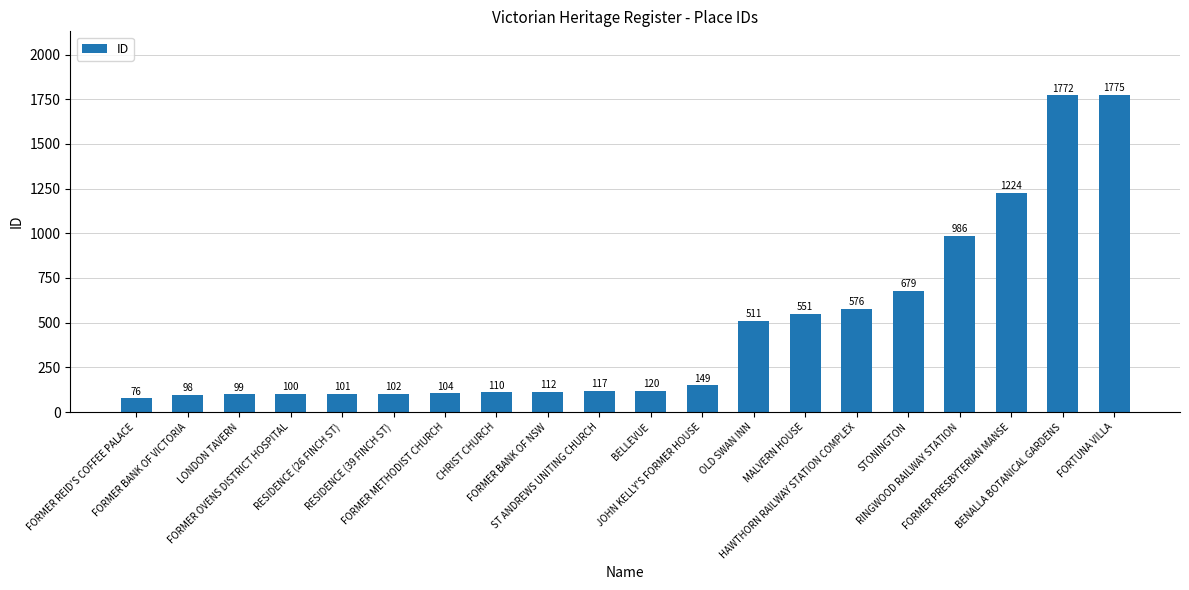

Is it true that the value at FORMER REID'S COFFEE PALACE is 76?

True